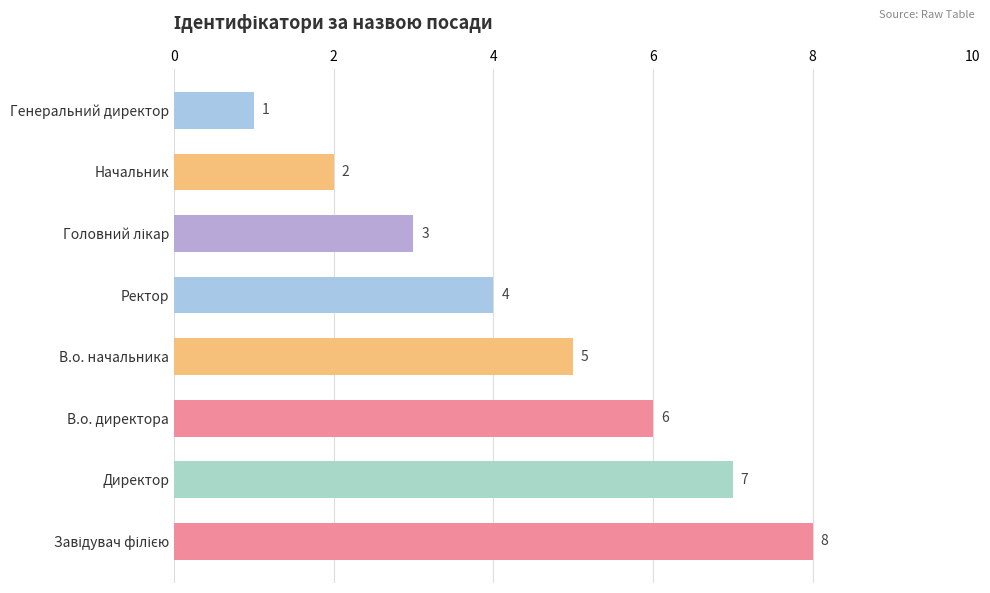

How many values are between 3 and 7?

5